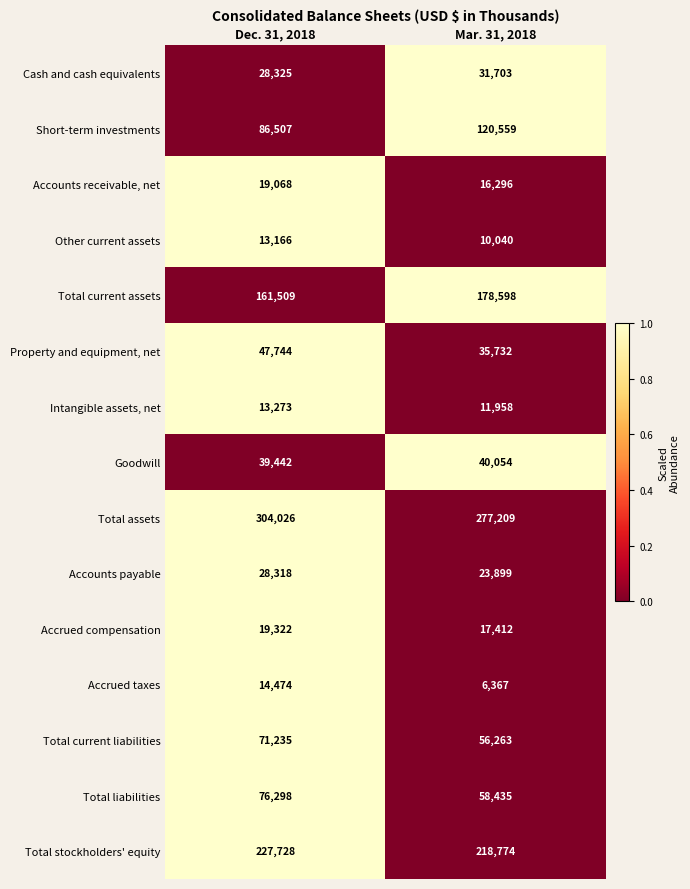

What is the minimum value for Accrued compensation?

17412